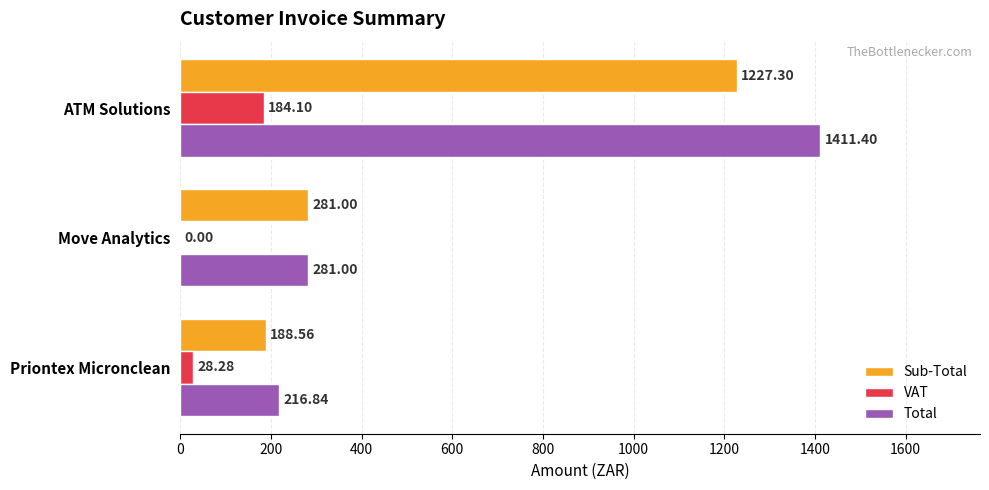

Between Priontex Micronclean and Move Analytics, which series saw the biggest shift?

Sub-Total